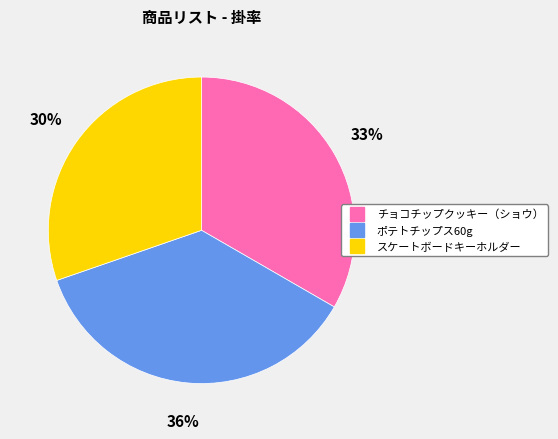

Which category has the biggest portion of the pie?

ポテトチップス60g